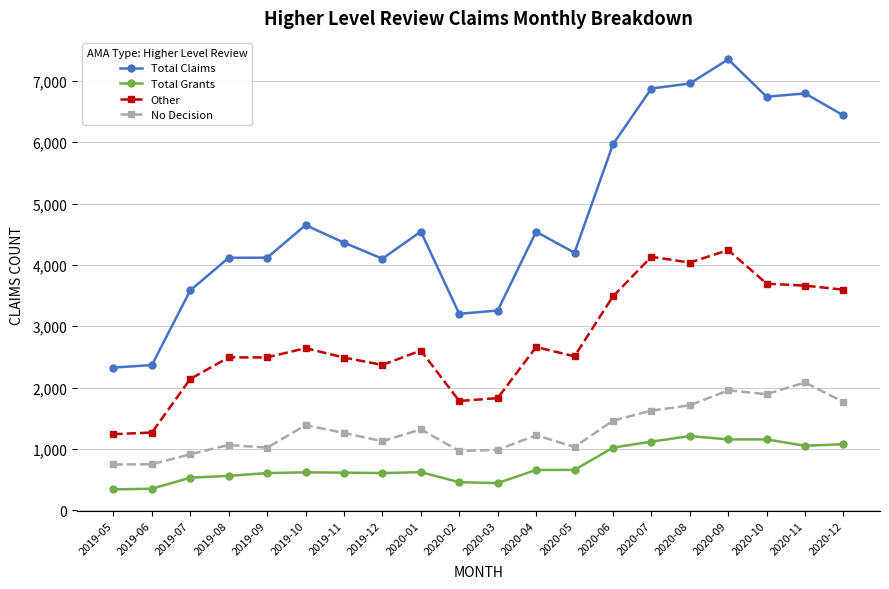

True or false: Total Claims has more than 2 points higher than both neighbors.

True